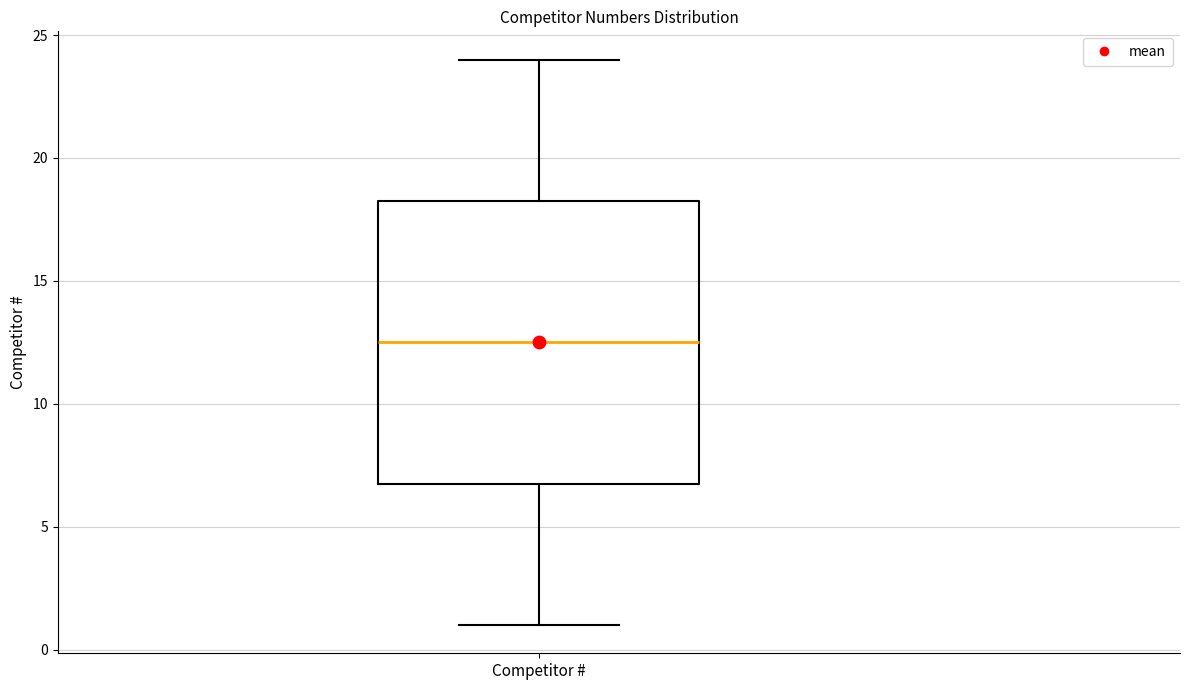

Read this box plot against the y-axis: the position of the median line, the range covered by the box, and the ends of both whiskers. The values are not printed on the chart, so give them approximately, as read against the axis.

median 12.5, box 7.0 to 18.5, whiskers 1.0 to 24.0